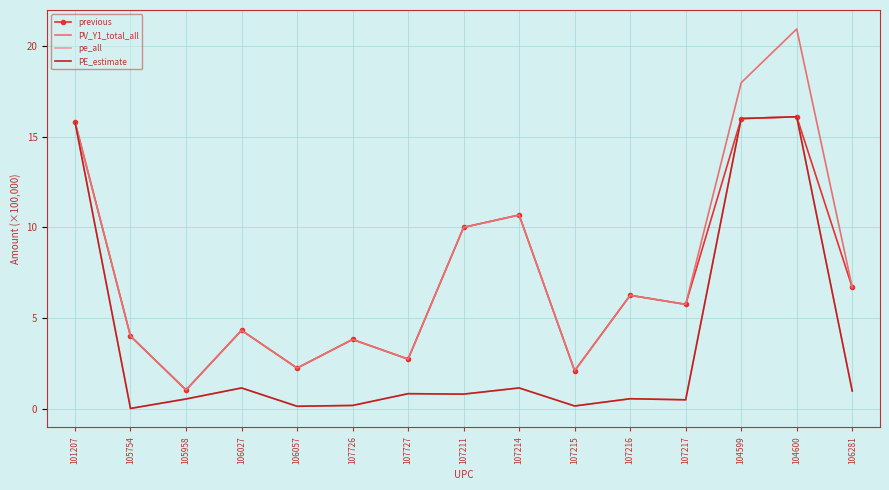

What is the value of the previous point at the 7th from the left?

2.7